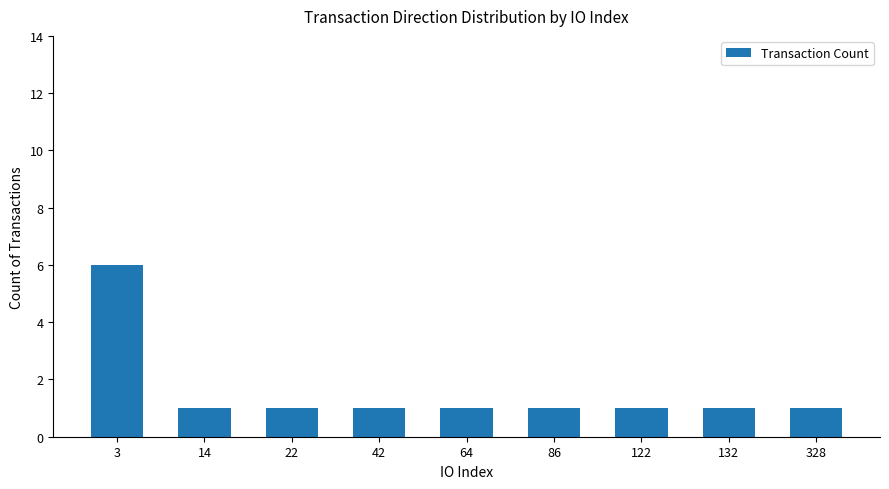

Are the bars grouped side by side (vs. stacked)?

No